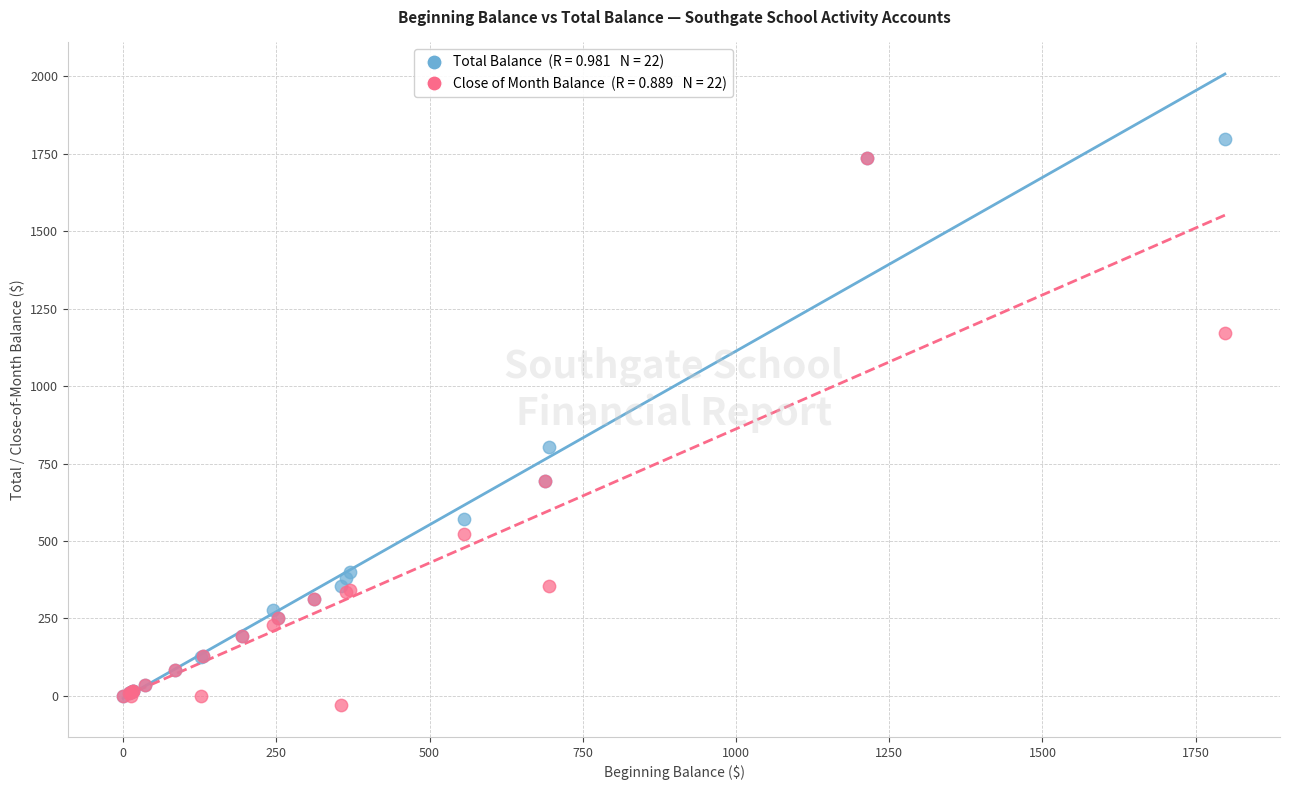

Across all series, what Y value is closest to 884?

802.9